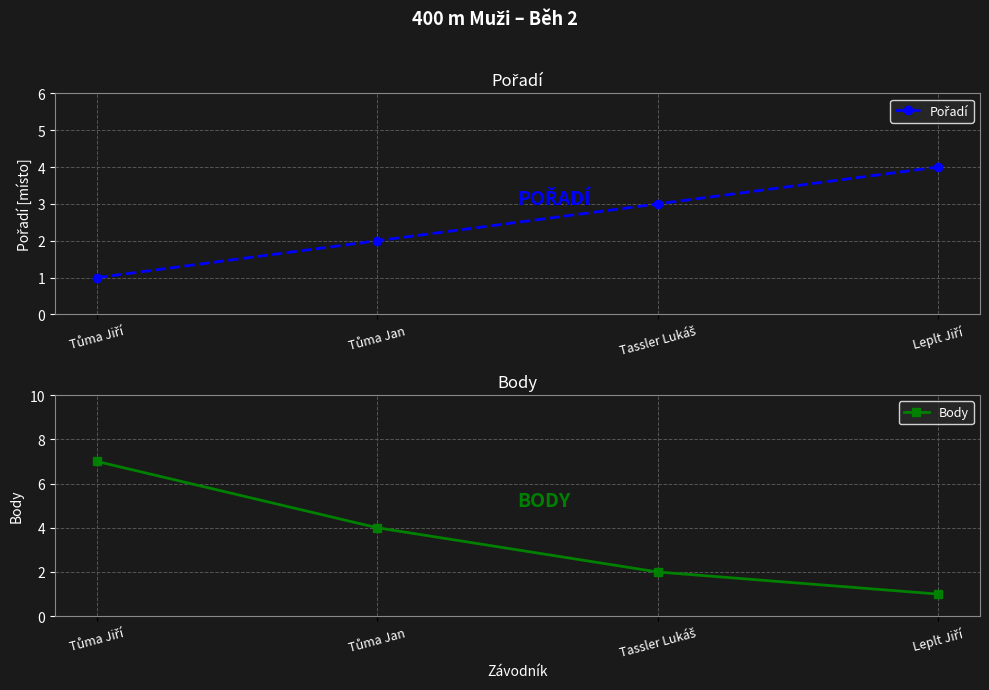

What are all the series names shown in the legend?

Pořadí, Body